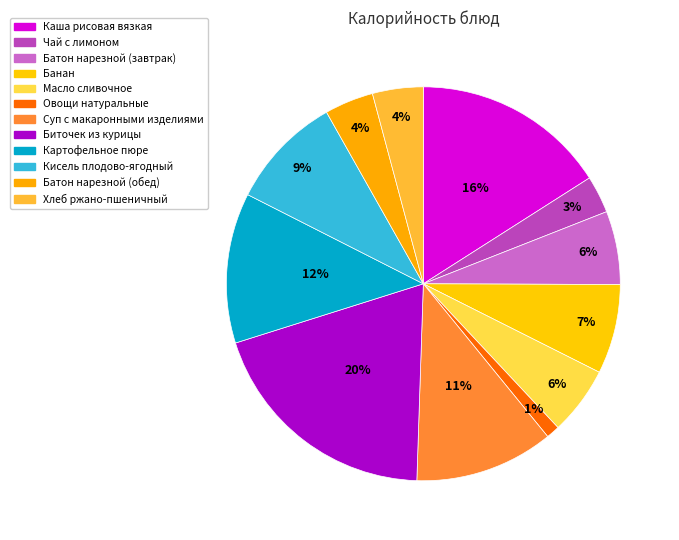

To the nearest percent, what is the difference between the largest and smallest slice percentages?

19%